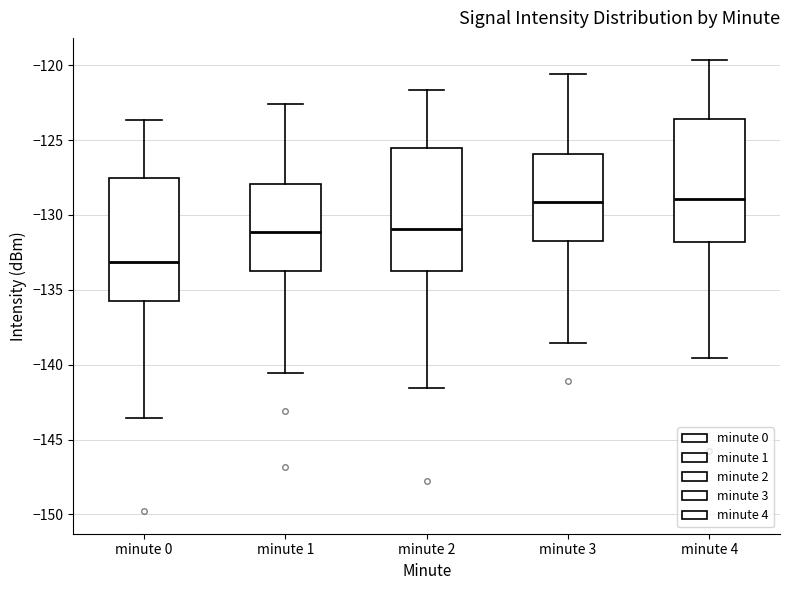

Where does the lower whisker of the box for minute 3 end on the y-axis? The values are not printed on the chart, so give them approximately, as read against the axis.

-138.5